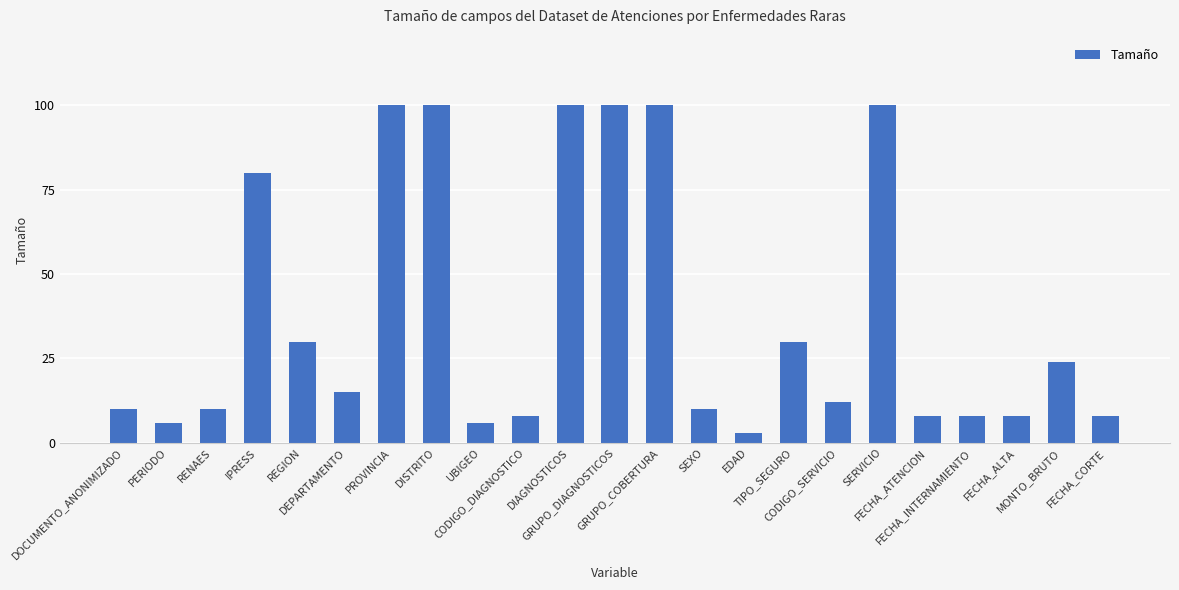

What is the ratio of the value at RENAES to the value at REGION?

0.3